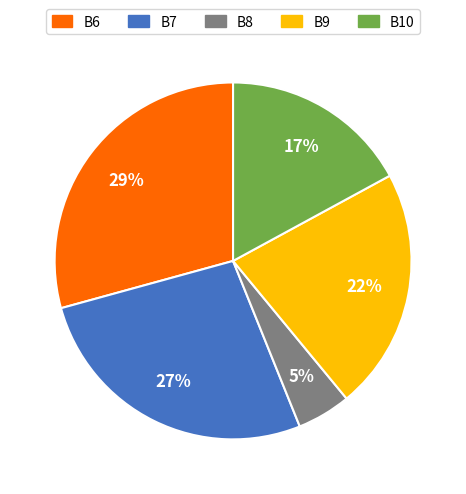

To the nearest percent, what is the difference between the largest and smallest slice percentages?

24%